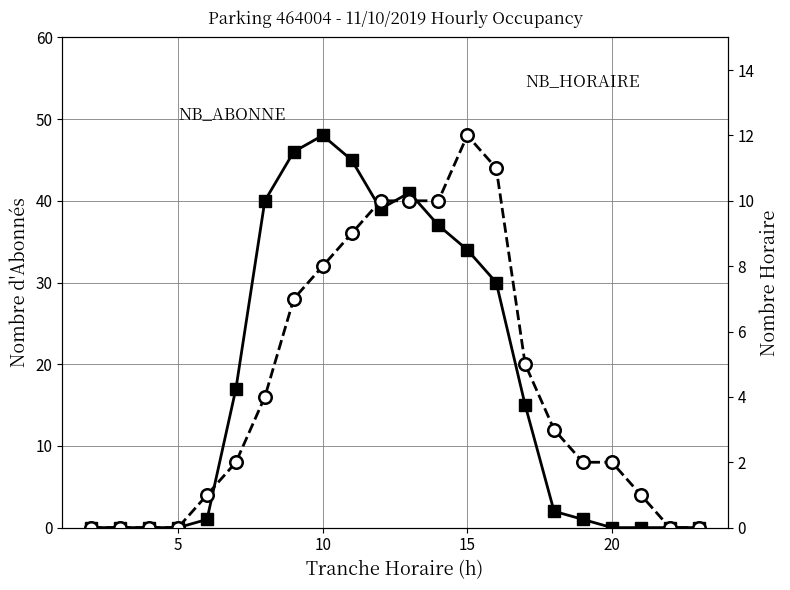

Is the value of NB_ABONNE at 10 greater than the value of NB_HORAIRE at 20?

Yes